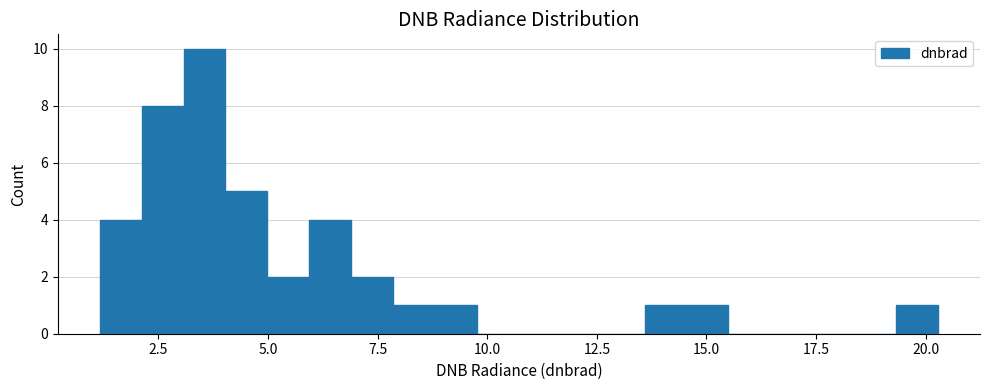

Read against the x-axis, roughly where is the centre of the tallest bar?

3.5